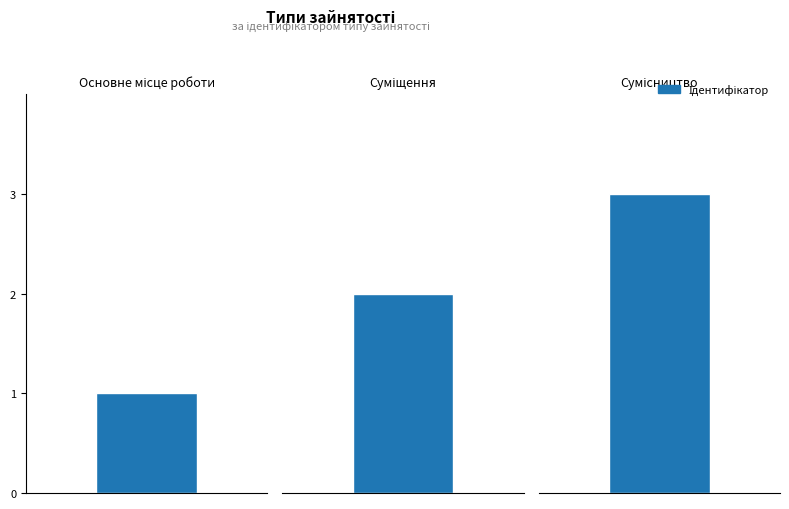

What is the label of the 2nd bar from the left?

Суміщення